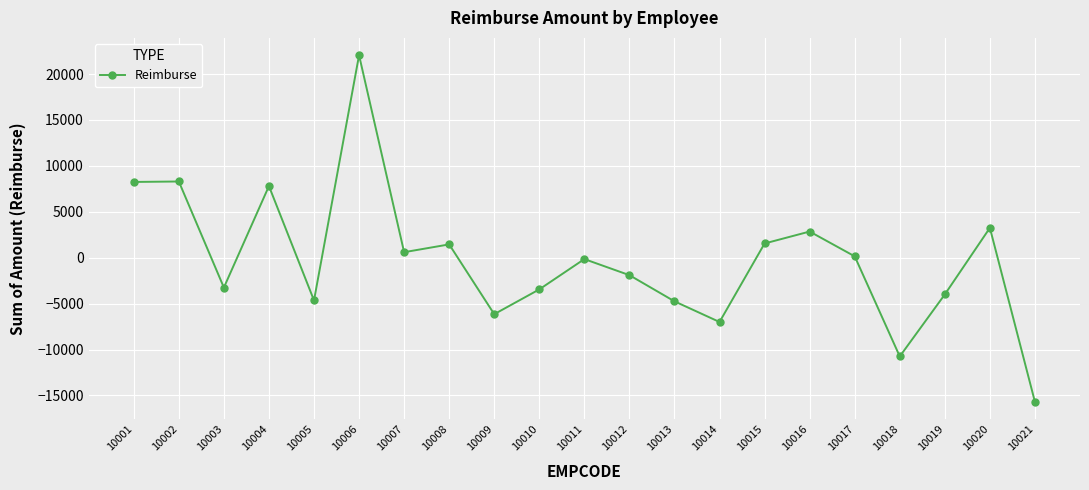

True or false: the data has more than 2 interior local peaks.

True